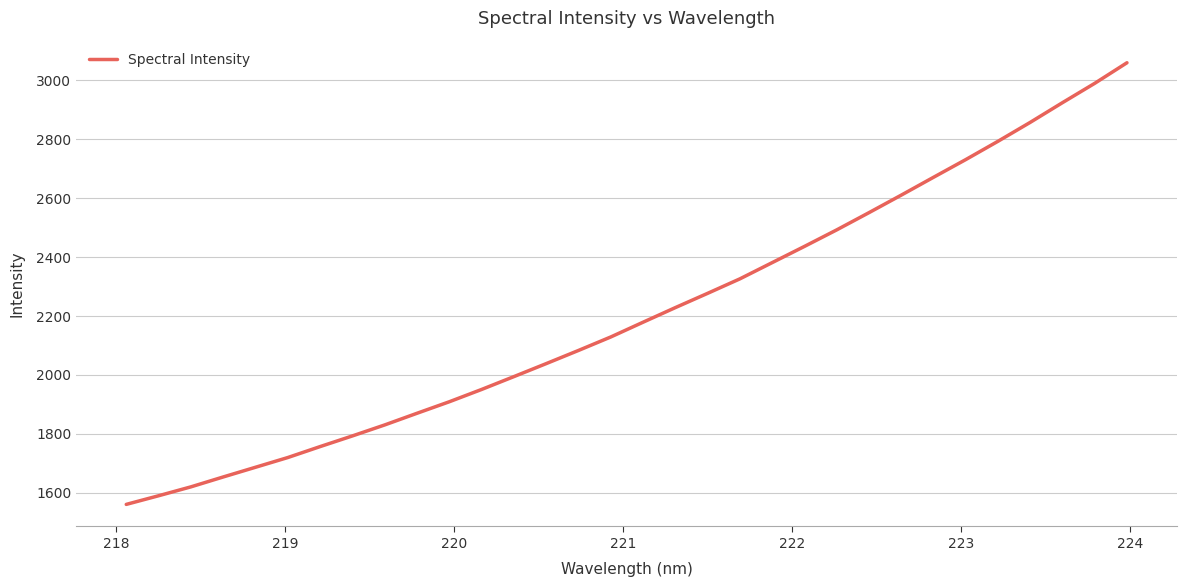

What is the difference between the maximum and minimum values?

1499.7